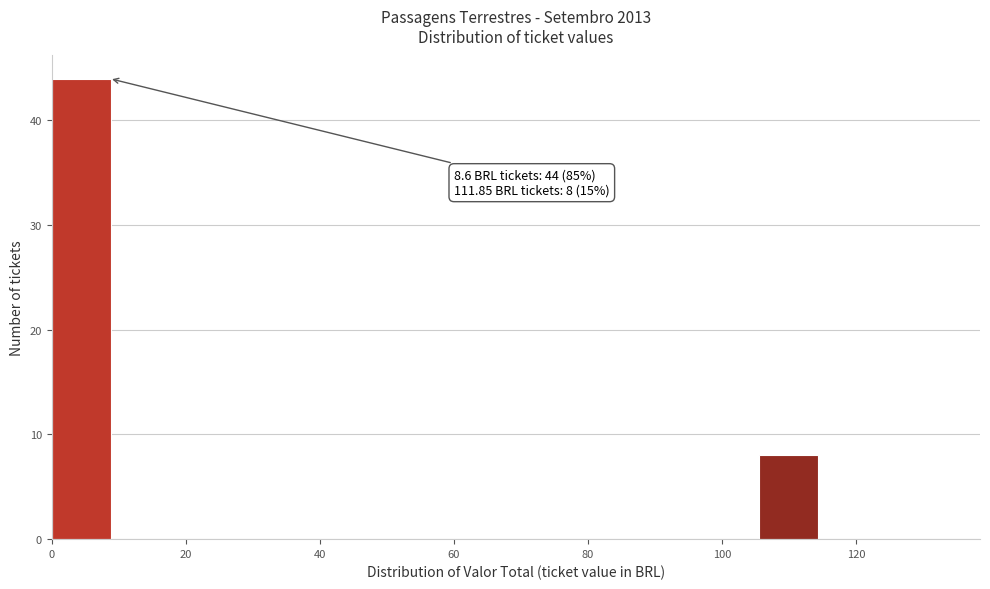

Over which range of the x-axis is the bar tallest?

0 to 8